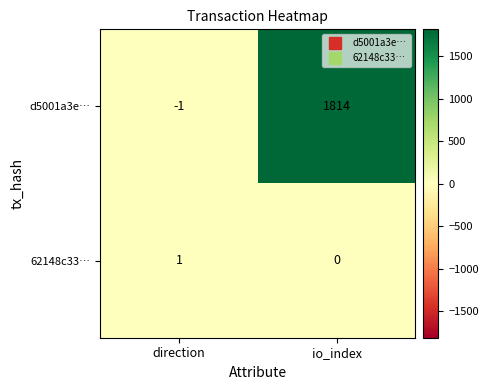

At which category is the sum across all series the highest?

io_index